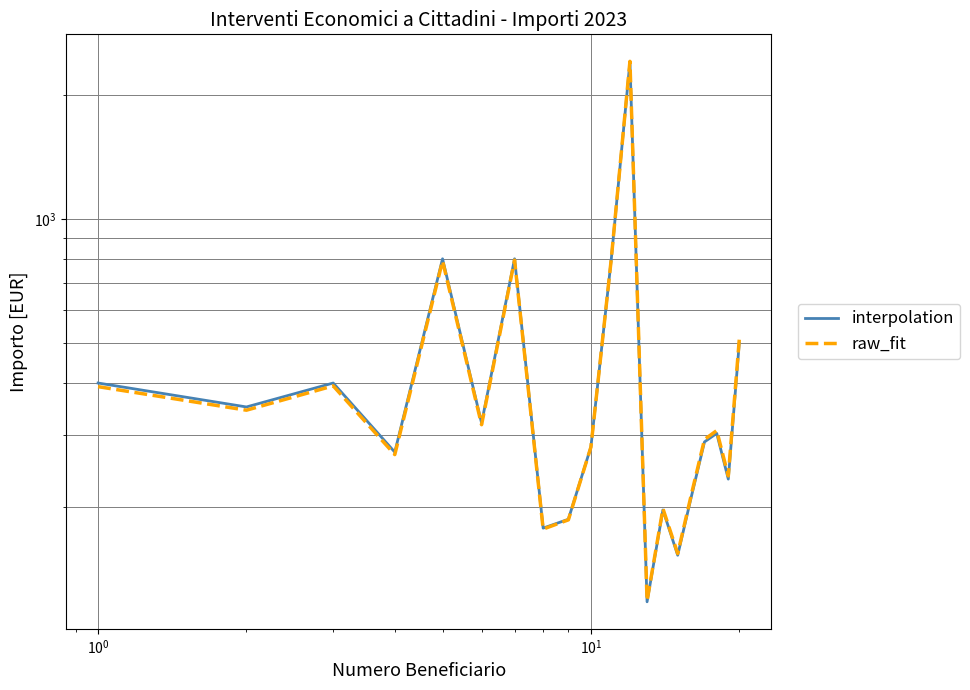

What are all the series names shown in the legend?

interpolation, raw_fit